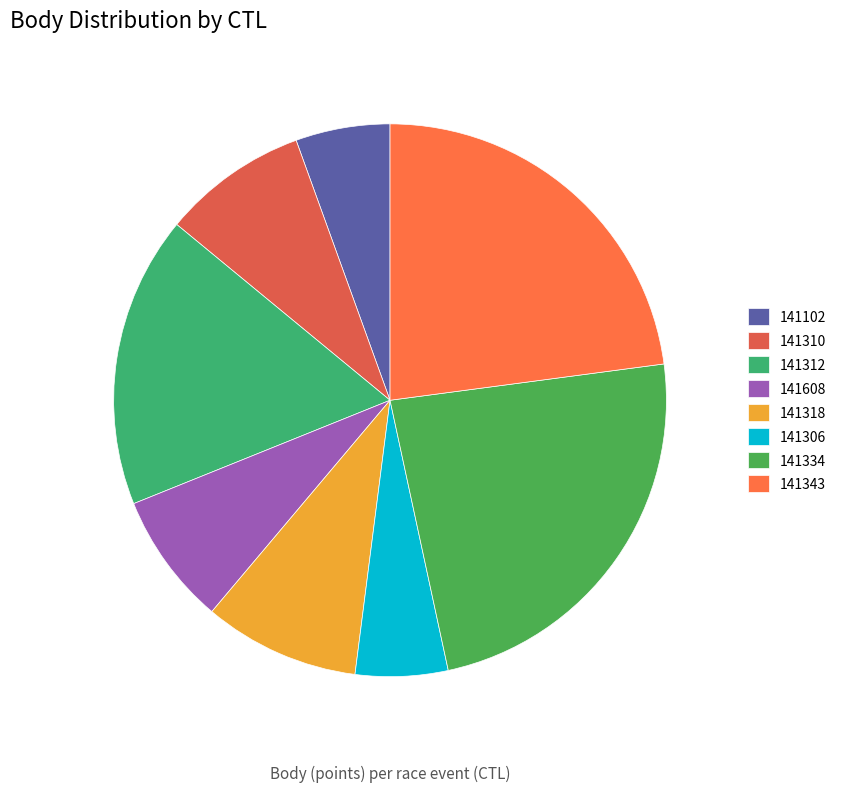

To the nearest percent, what is the average slice percentage?

12%